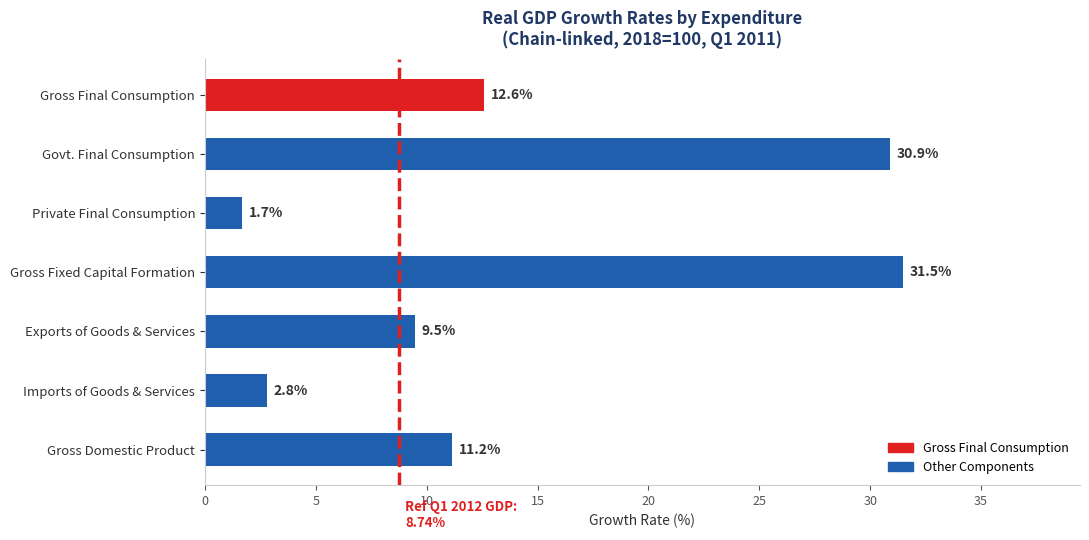

Reading top to bottom, list all the values displayed in this chart.

12.6	30.9	1.7	31.5	9.5	2.8	11.2